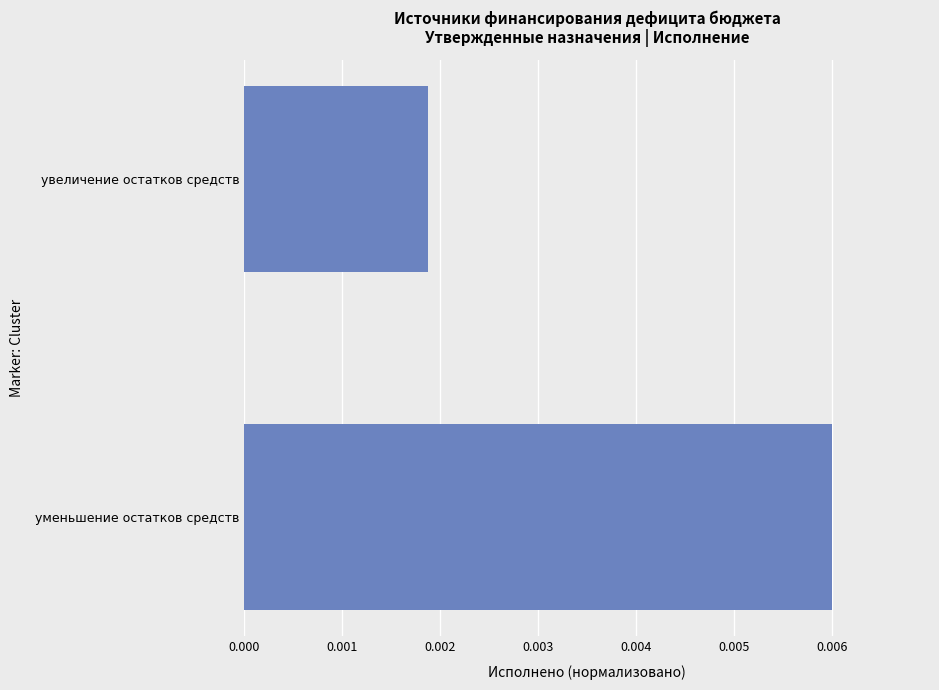

Rank the categories by value from highest to lowest.

уменьшение остатков средств, увеличение остатков средств